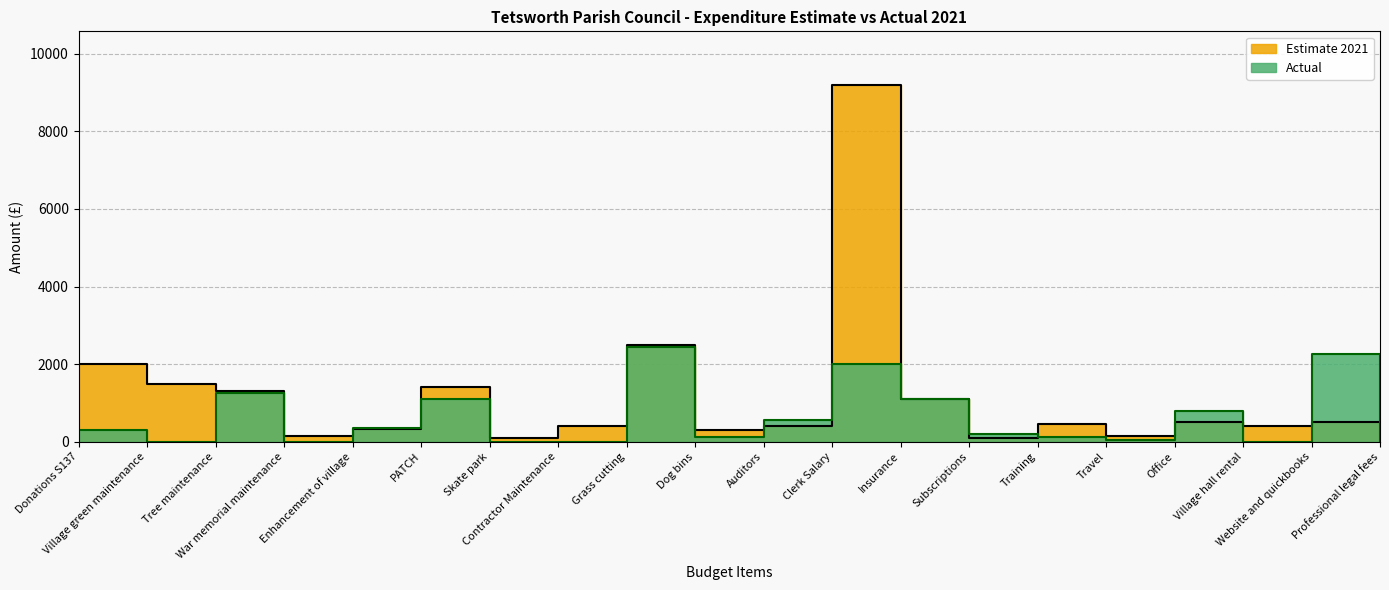

True or false: Estimate 2021 has a value of 205.0 at War memorial maintenance.

False